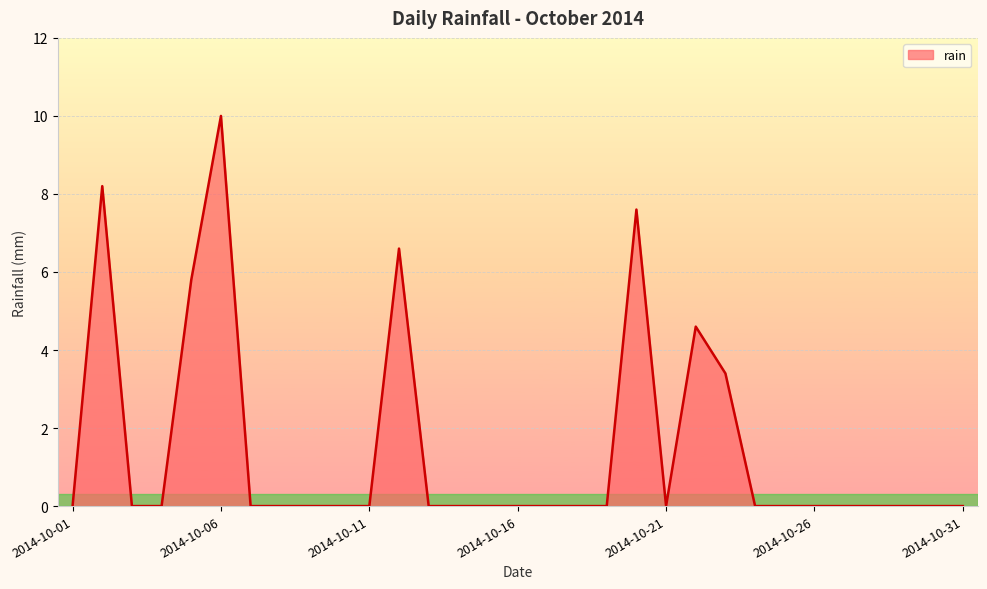

What is the greatest value displayed?

10.0